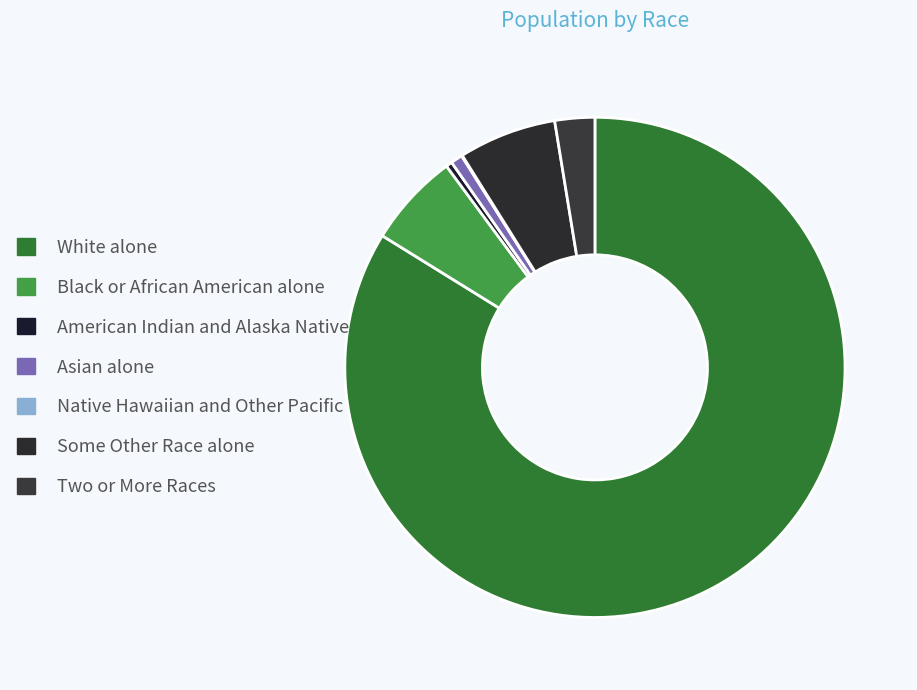

To the nearest percent, what portion does Asian alone represent?

1%